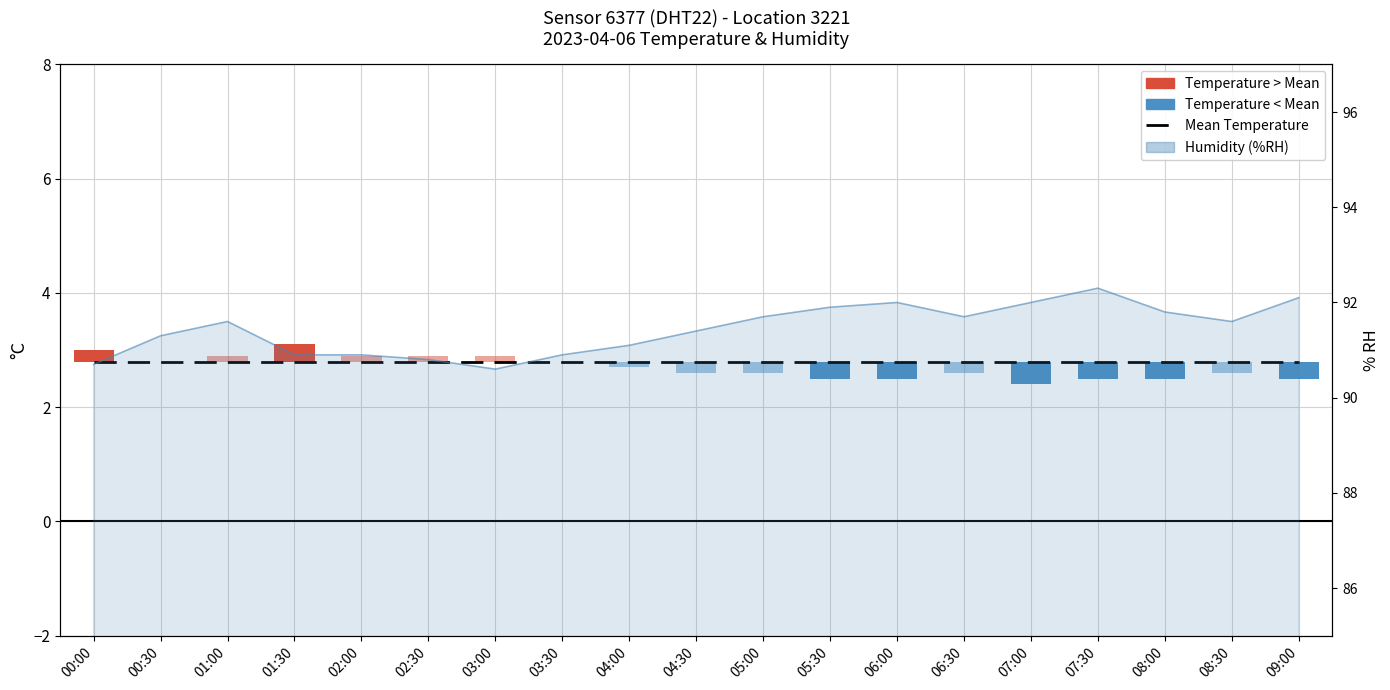

How many values exceed 91?

13